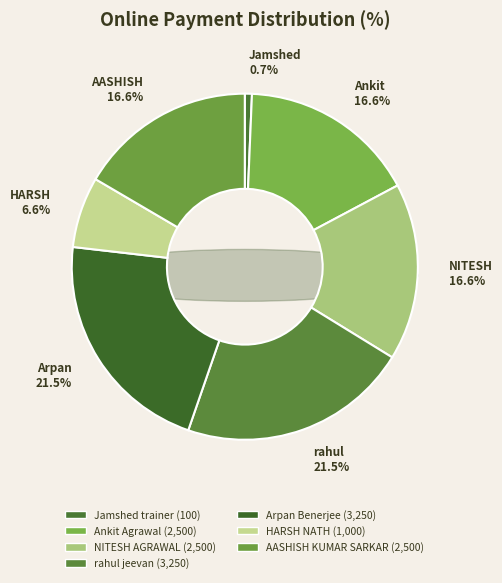

To the nearest percent, what percentage of the pie is NITESH AGRAWAL?

17%